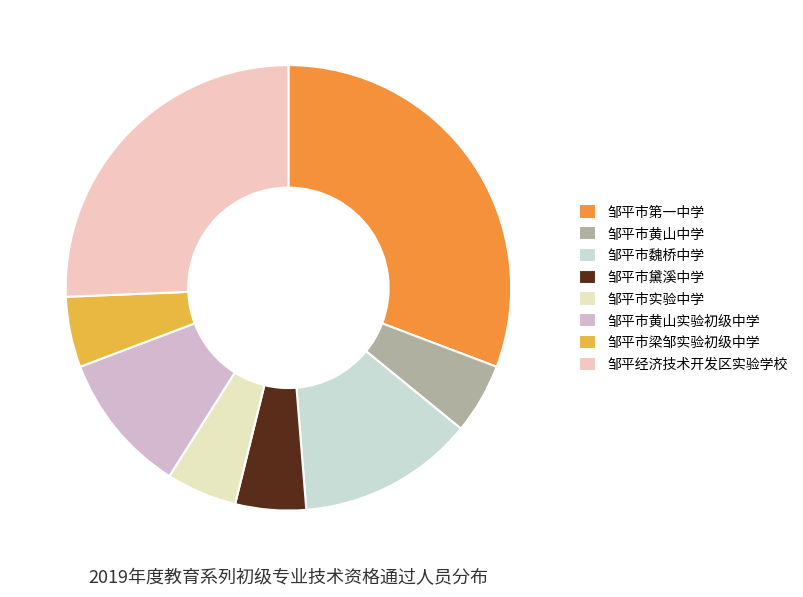

What percentage is the 邹平市梁邹实验初级中学 slice, to the nearest percent?

5%